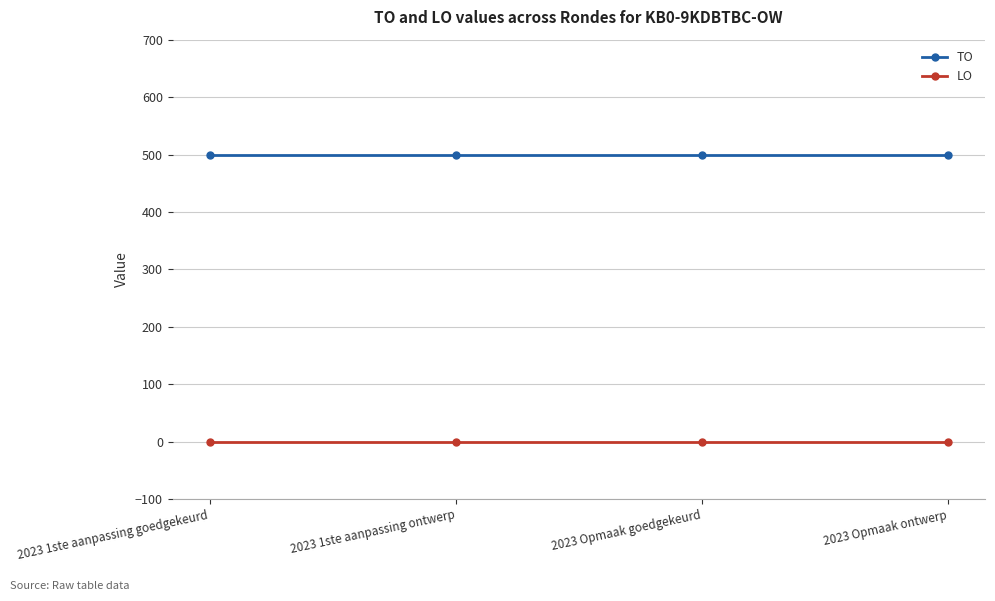

Reading left to right, transcribe all the data shown in this chart.

TO: 2023 1ste aanpassing goedgekeurd=500	2023 1ste aanpassing ontwerp=500	2023 Opmaak goedgekeurd=500	2023 Opmaak ontwerp=500
LO: 2023 1ste aanpassing goedgekeurd=0	2023 1ste aanpassing ontwerp=0	2023 Opmaak goedgekeurd=0	2023 Opmaak ontwerp=0